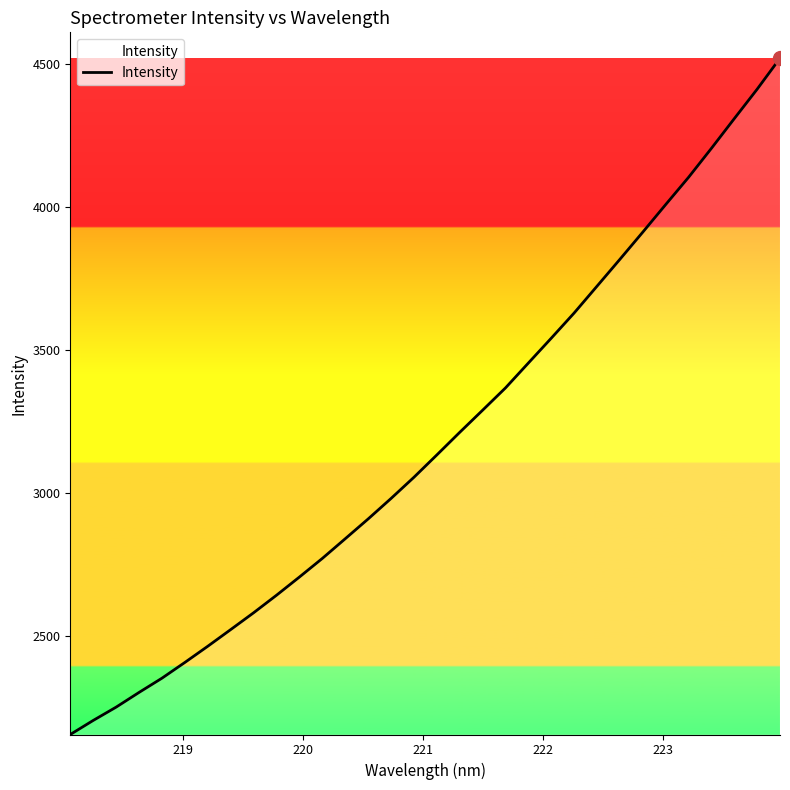

What is the greatest value displayed?

4519.8